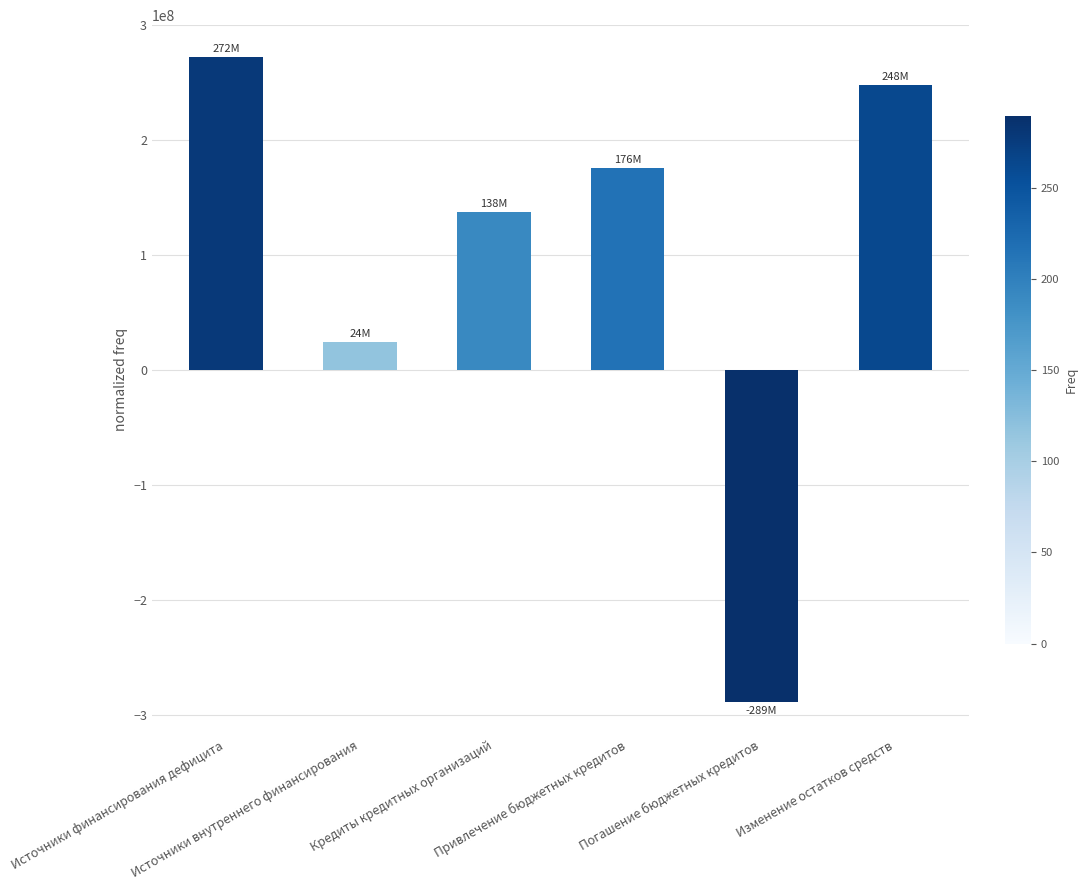

Are the bars grouped side by side (vs. stacked)?

No